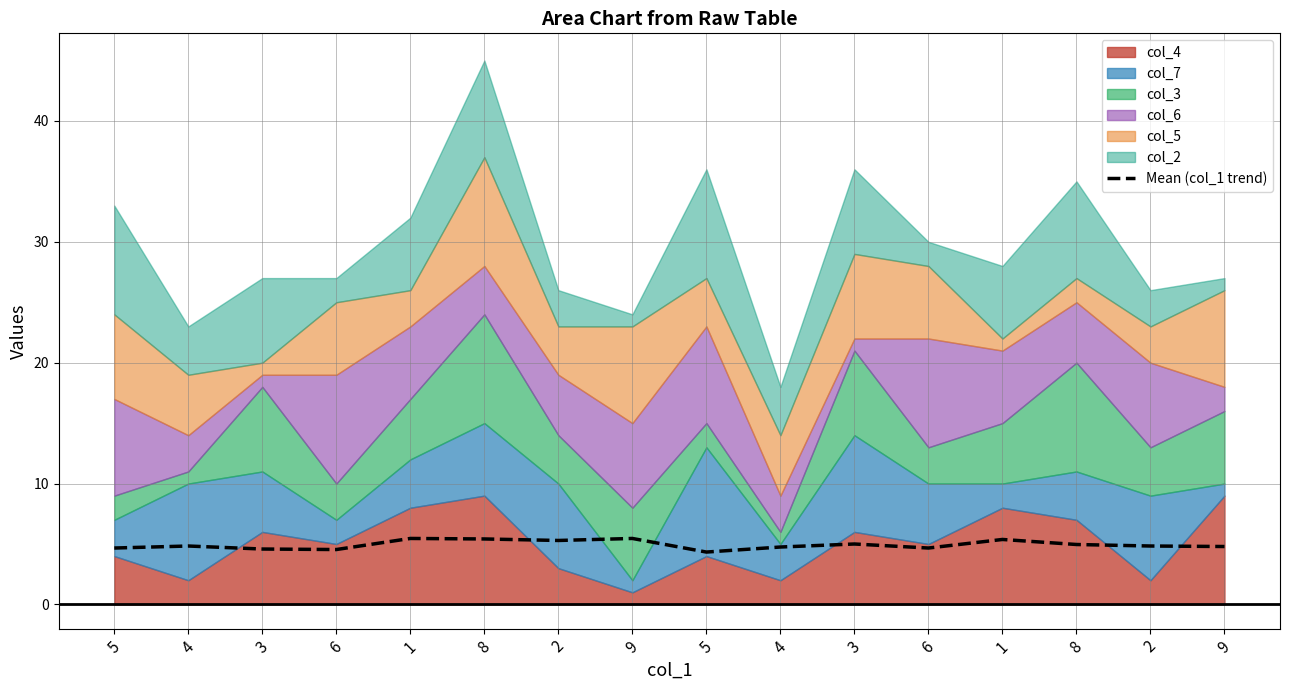

What is the difference between the maximum and minimum values?

1.1